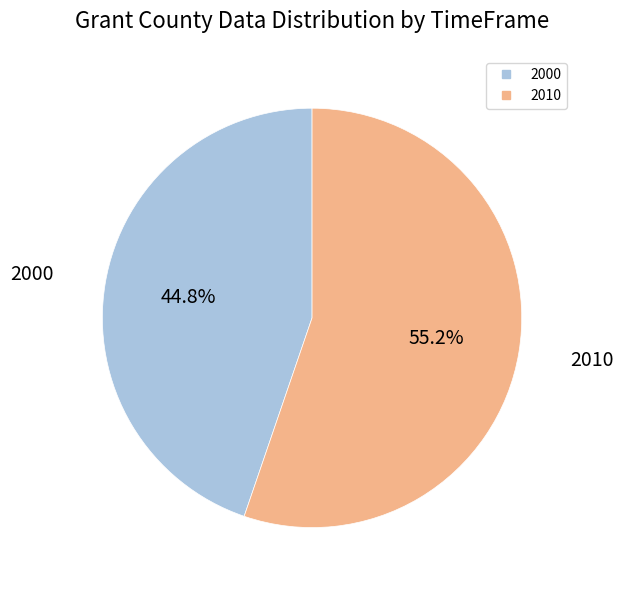

Between 2000 and 2010, which is larger?

2010